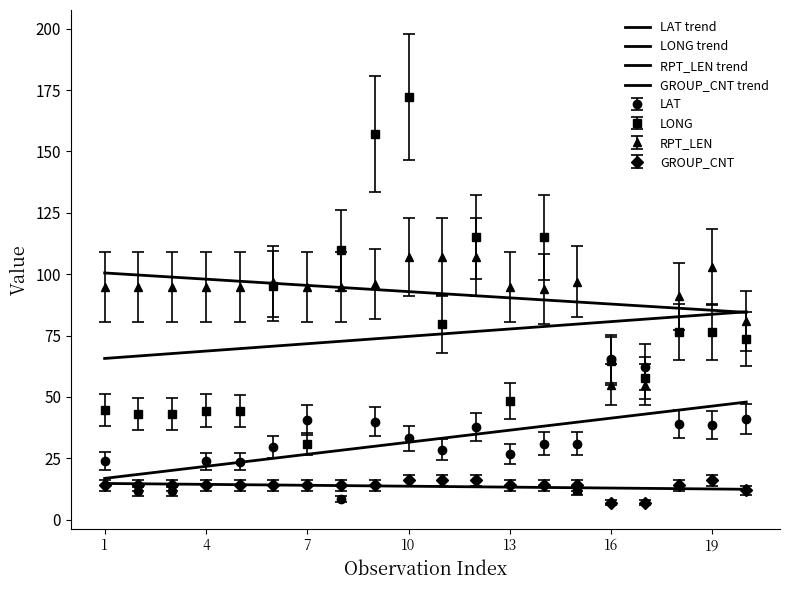

True or false: GROUP_CNT trend and RPT_LEN trend intersect in this chart.

False